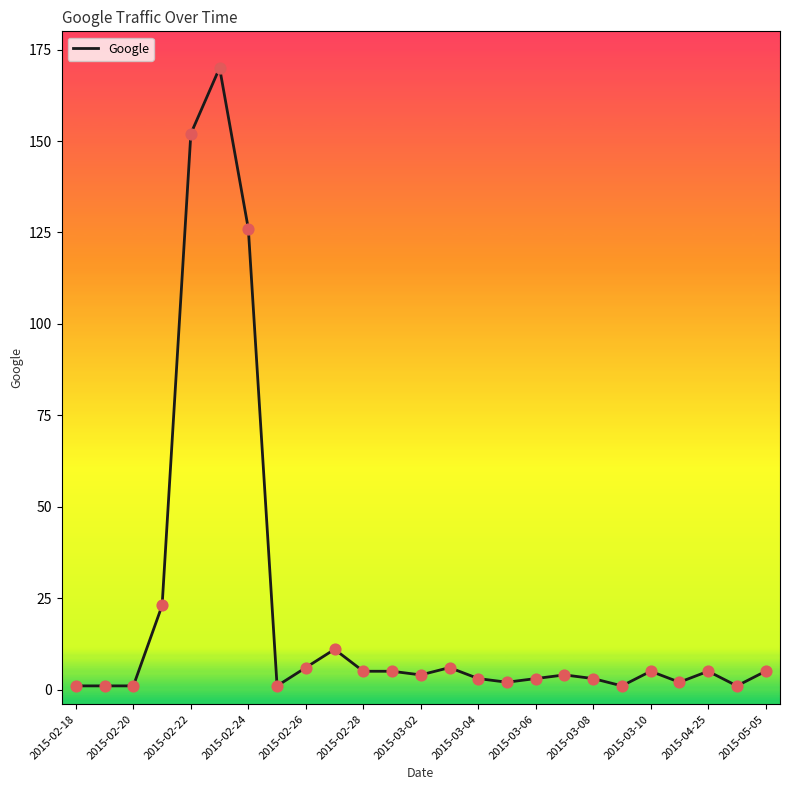

What is the greatest value displayed?

170